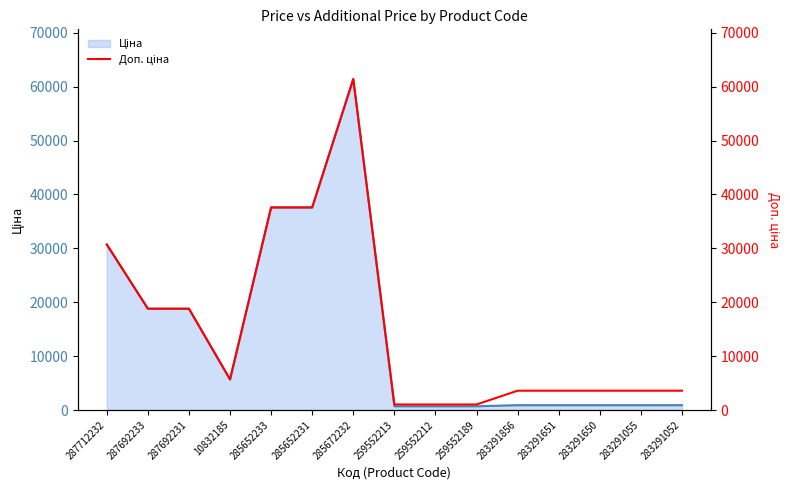

True or false: Ціна line and Доп. ціна cross at least once.

False